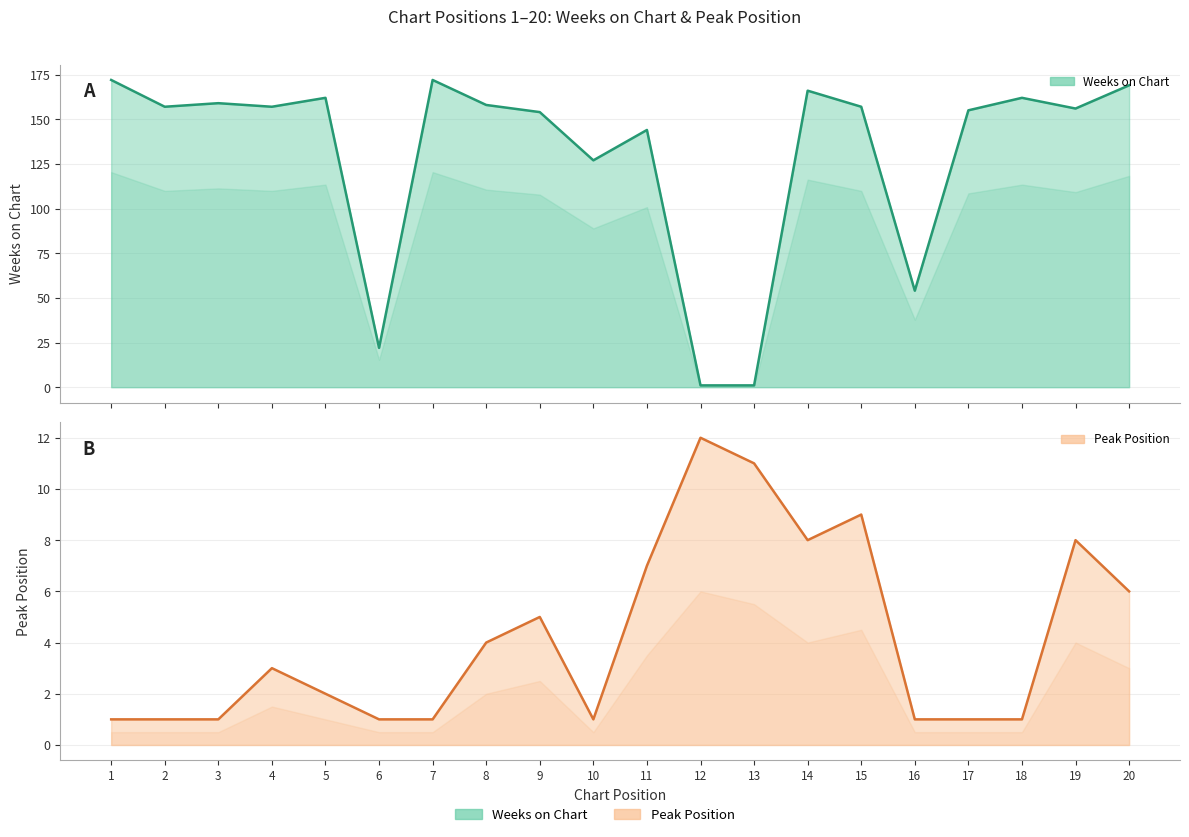

What is the sum of all Peak Position values?

84